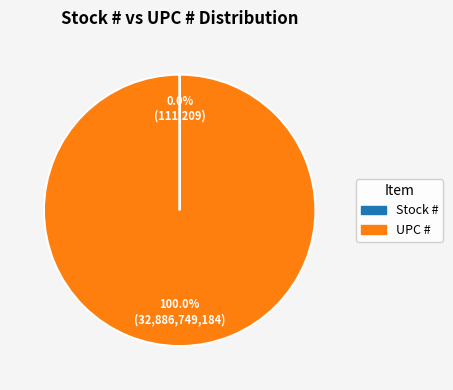

Which category has the biggest portion of the pie?

UPC #